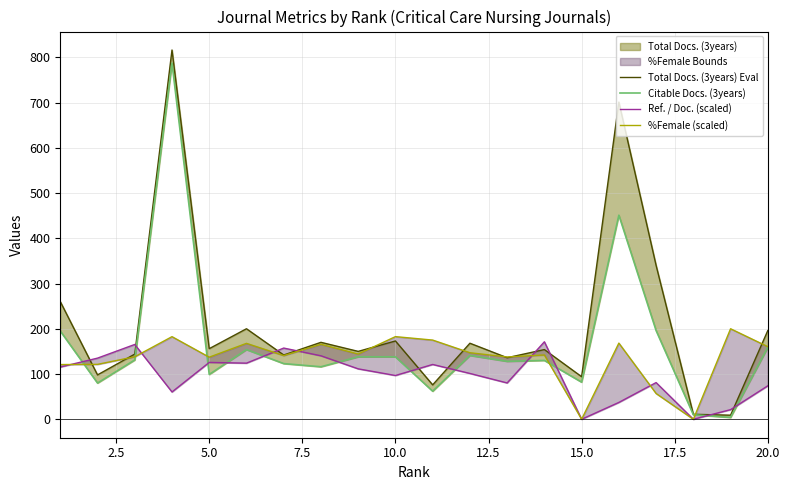

True or false: Citable Docs. (3years) and Total Docs. (3years) Eval intersect in this chart.

False